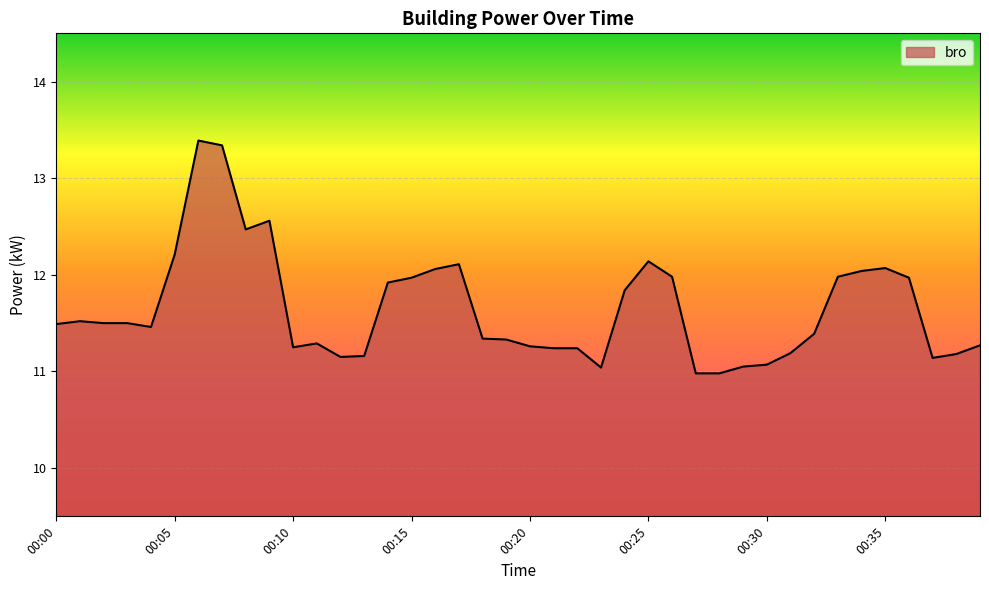

What is the difference between the maximum and minimum values?

2.4